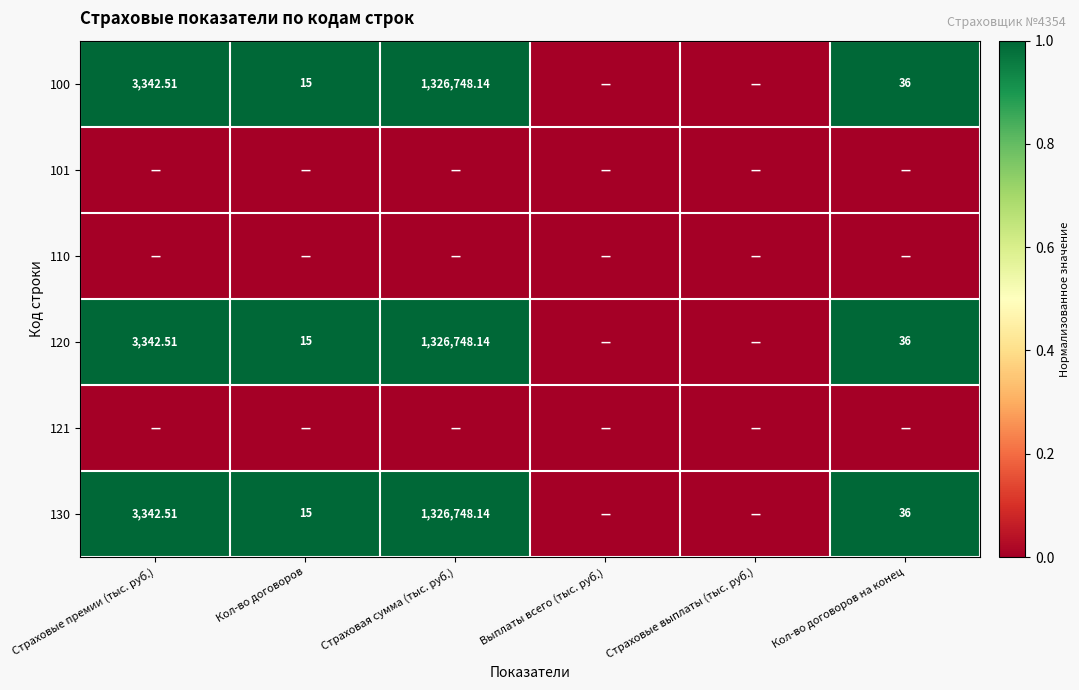

True or false: 120 has a value of 2 at Страховая сумма (тыс. руб.).

False